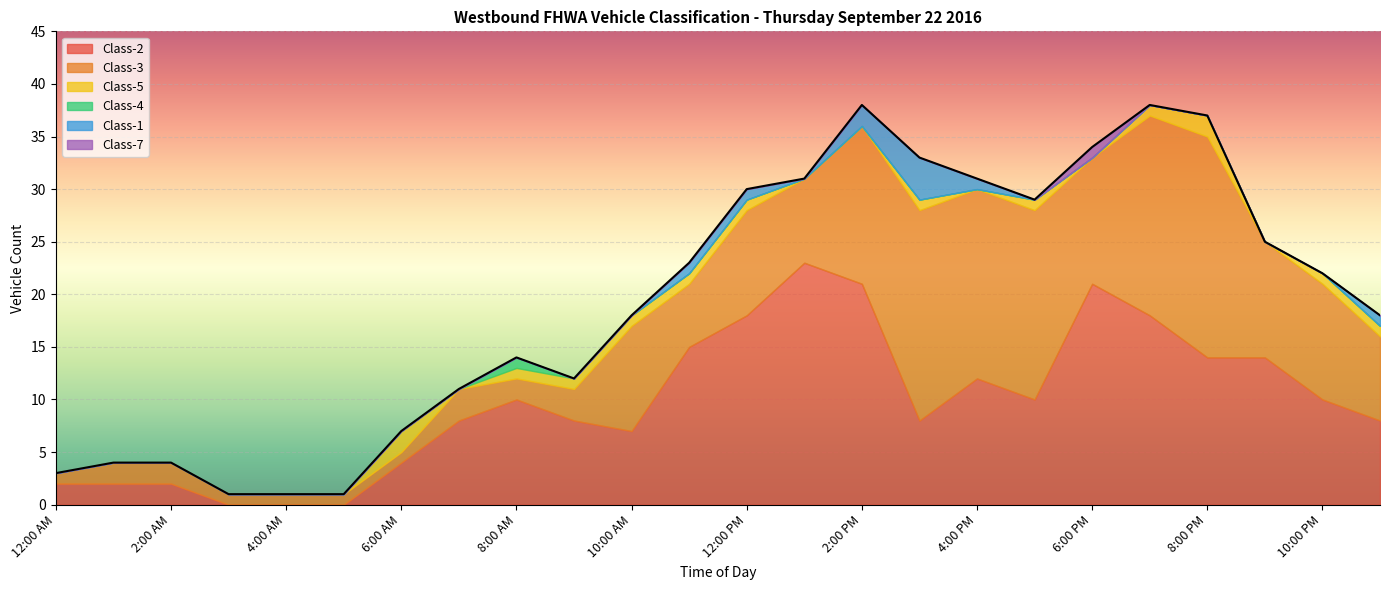

What is the average value of the Class-5 series?

1